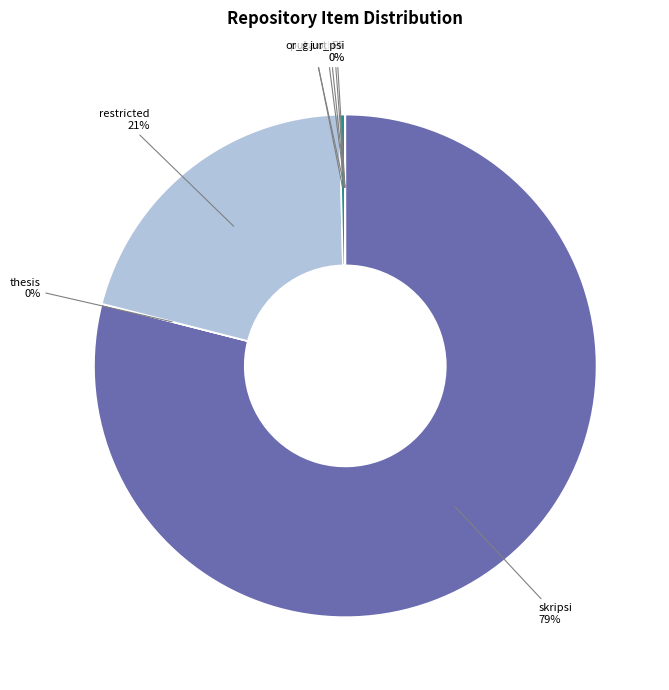

What is the largest slice in the pie chart?

skripsi 79%